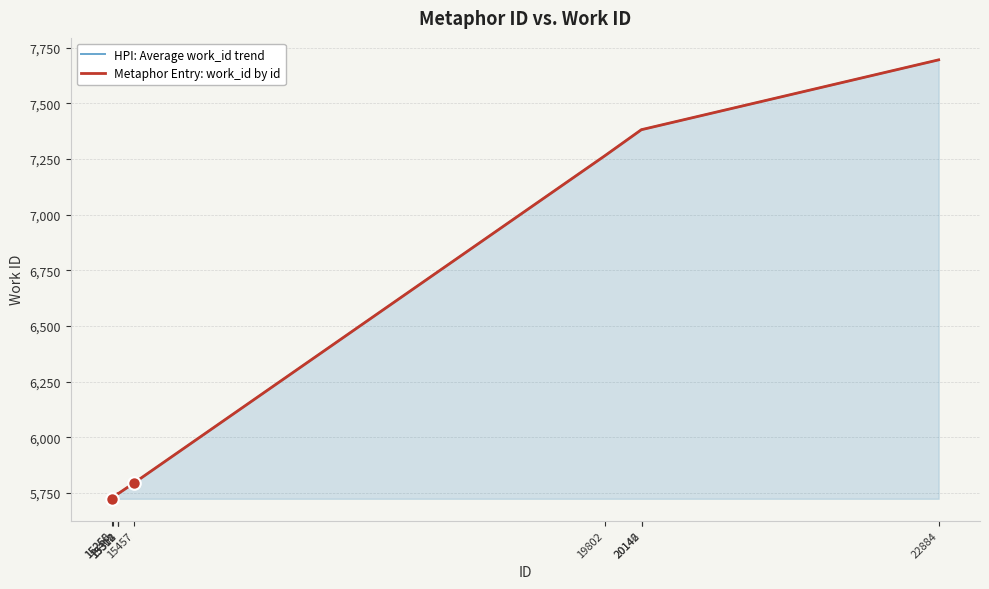

True or false: Metaphor Entry: work_id by id and HPI: Average work_id trend intersect in this chart.

False